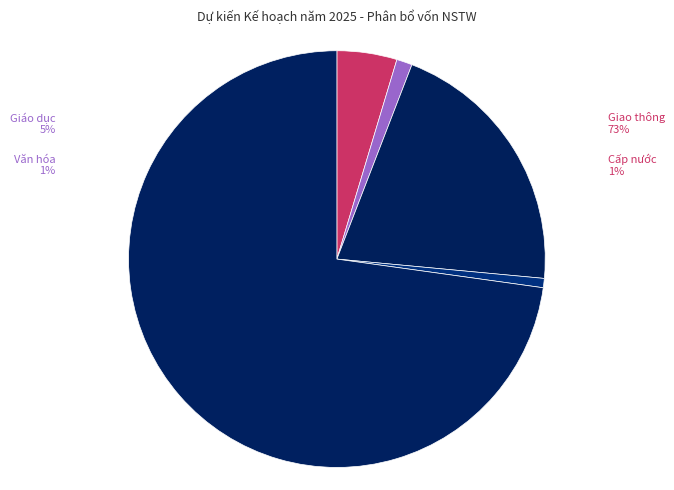

How many slices are in this pie chart?

5